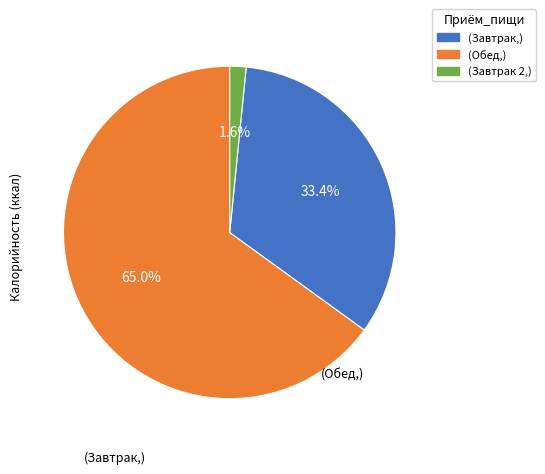

How many slices are in this pie chart?

3